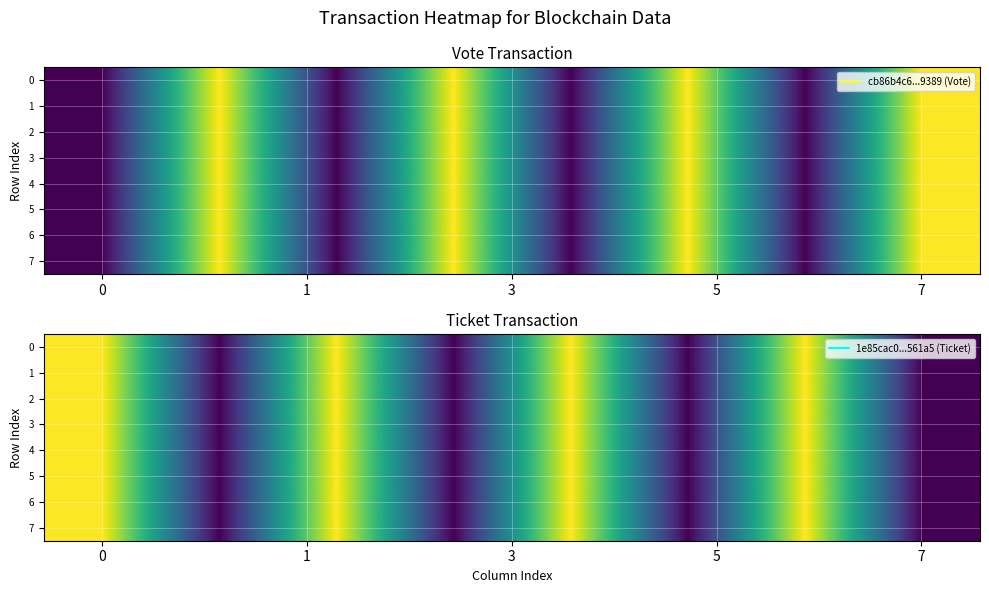

What is the sum of all 1 values?

4